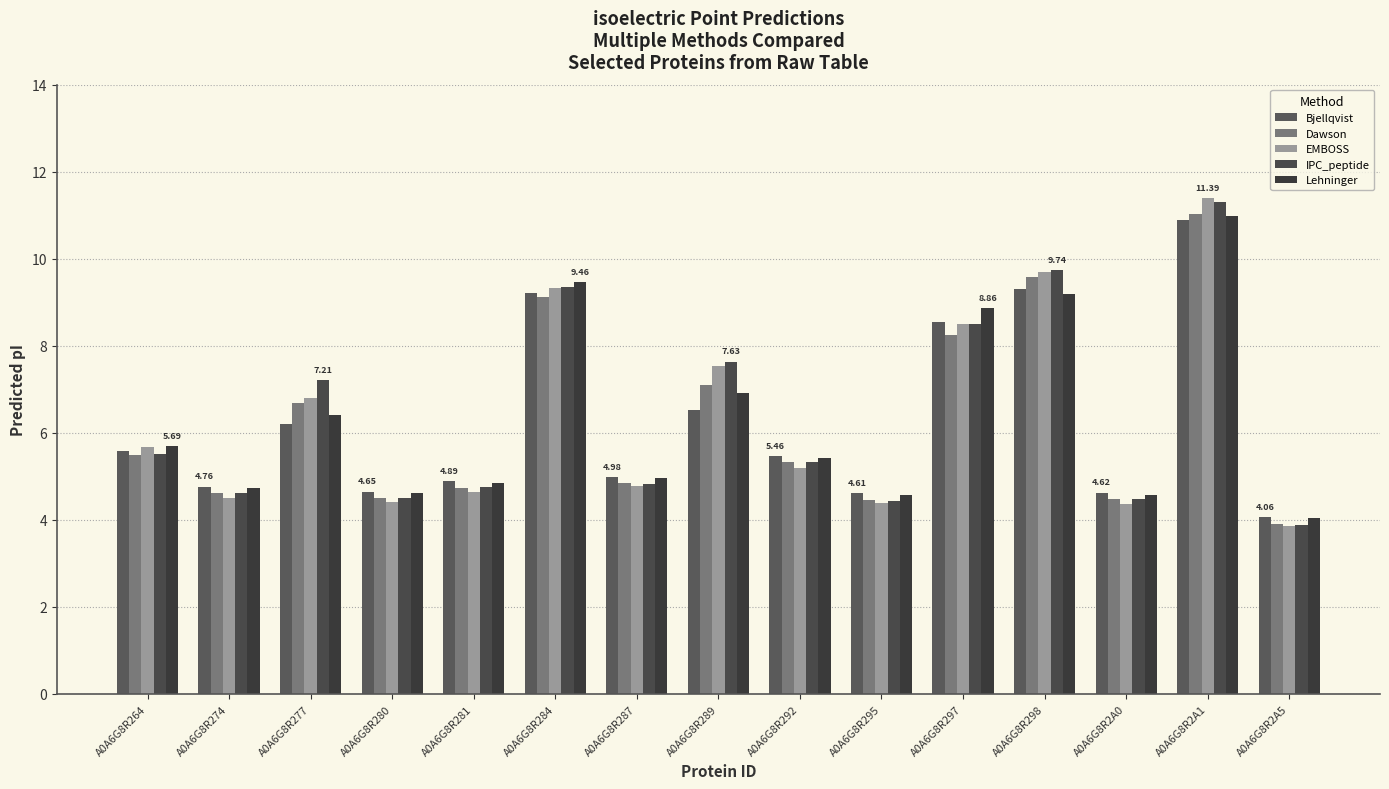

At A0A6G8R292, list the series in order from largest to smallest.

Bjellqvist, Lehninger, Dawson, IPC_peptide, EMBOSS